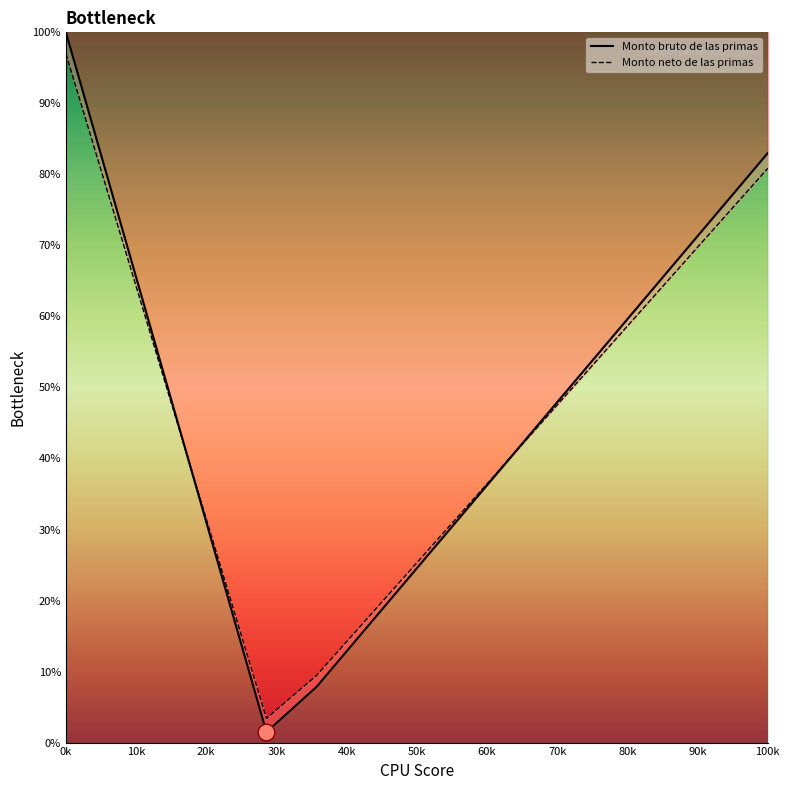

Which series has the widest spread of values?

Monto bruto de las primas